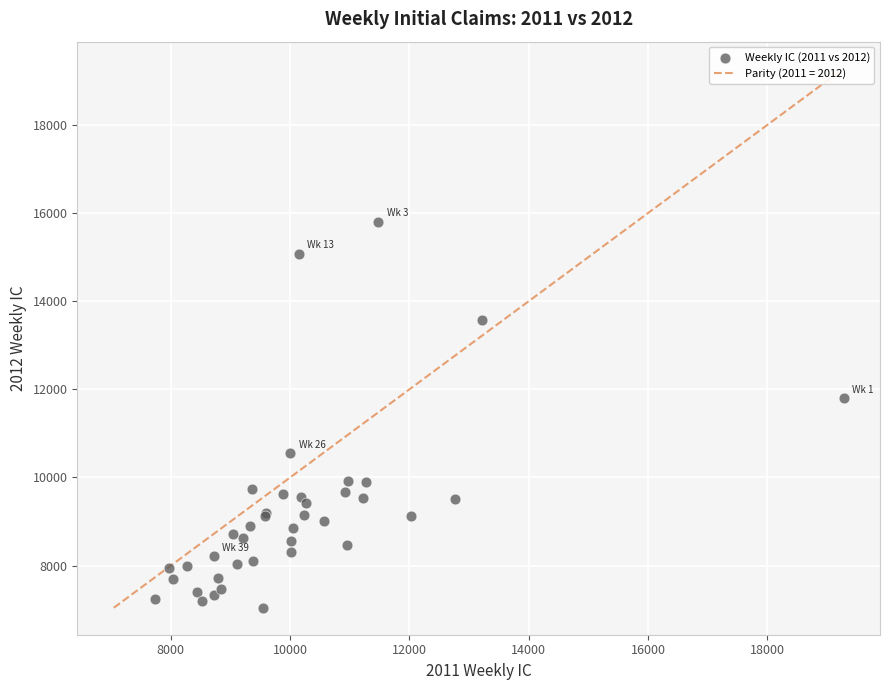

What Y value in the scatter plot is closest to 11424?

11795